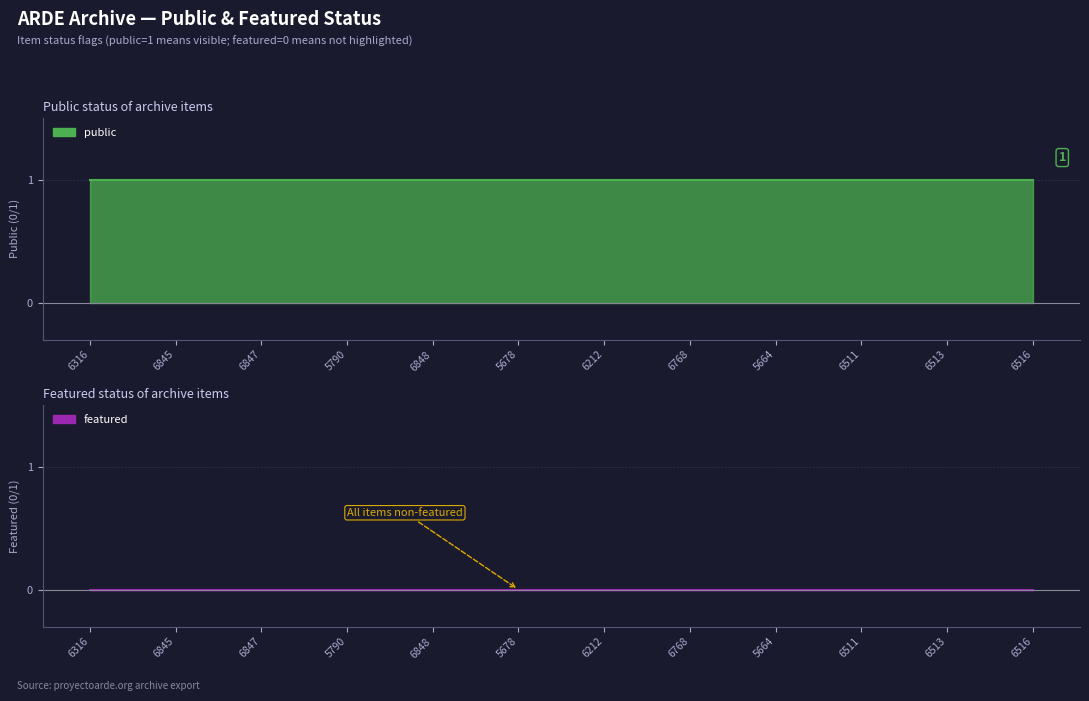

True or false: public has more than 2 interior local peaks.

False